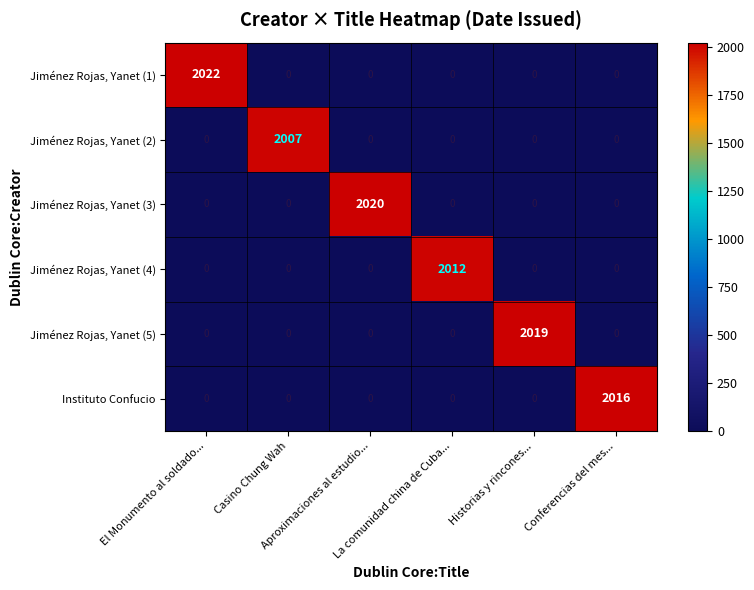

What is the sum of all Jiménez Rojas, Yanet (2) values?

2007